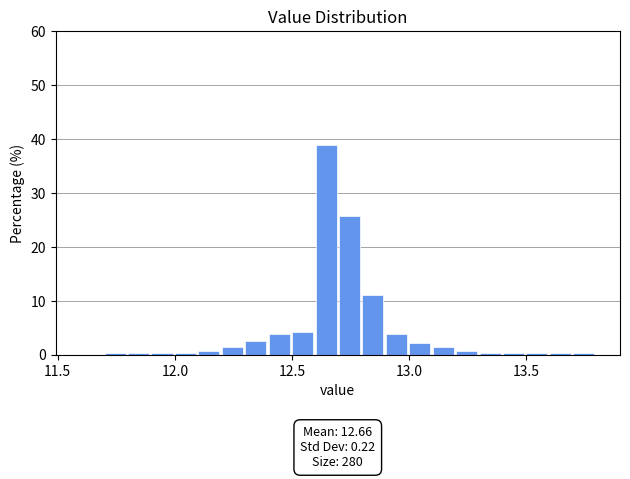

Read against the x-axis, roughly where is the centre of the tallest bar?

12.65